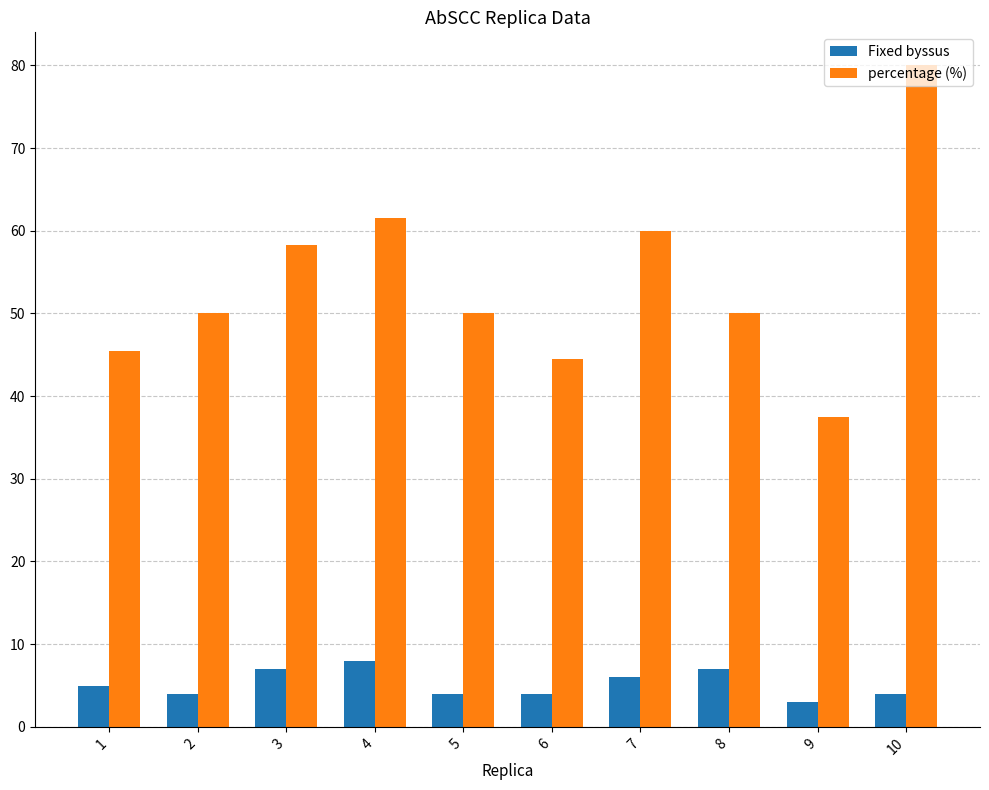

Which series has the largest total across all categories?

percentage (%)